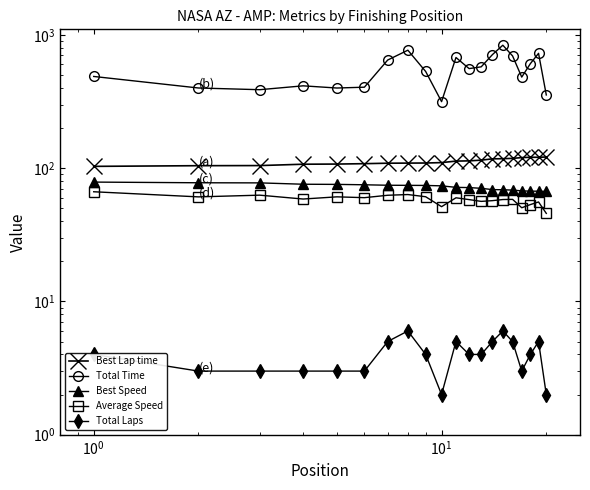

At how many categories does at least one series exceed 679?

5